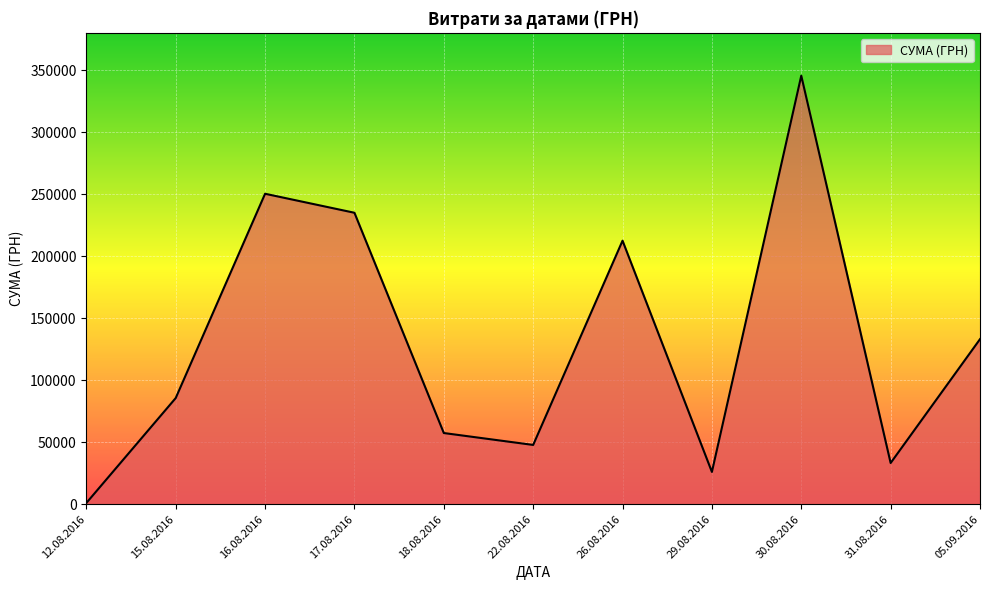

Between 15.08.2016 and 22.08.2016, which is larger?

15.08.2016